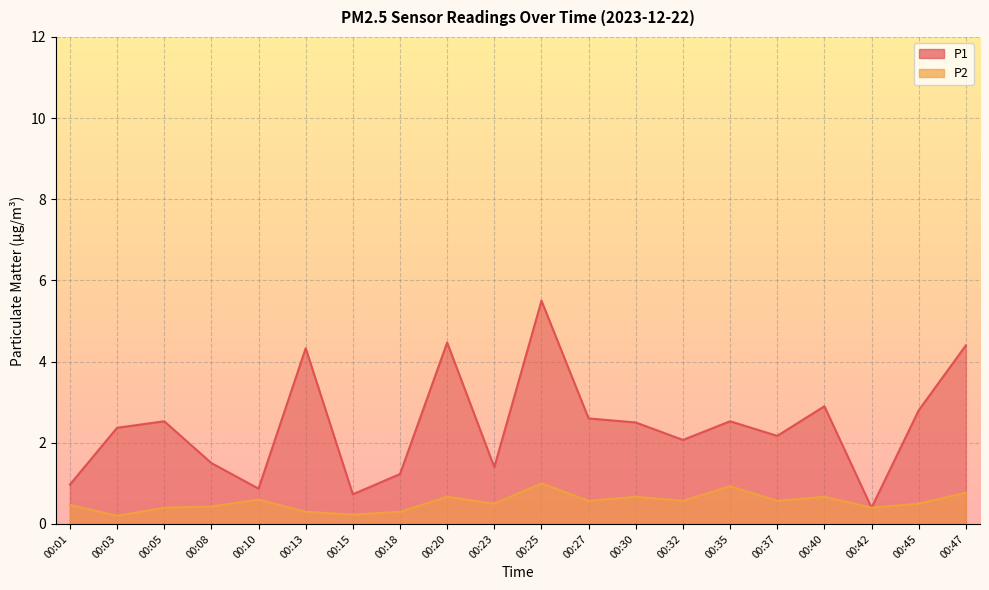

At how many categories does at least one series exceed 2?

13